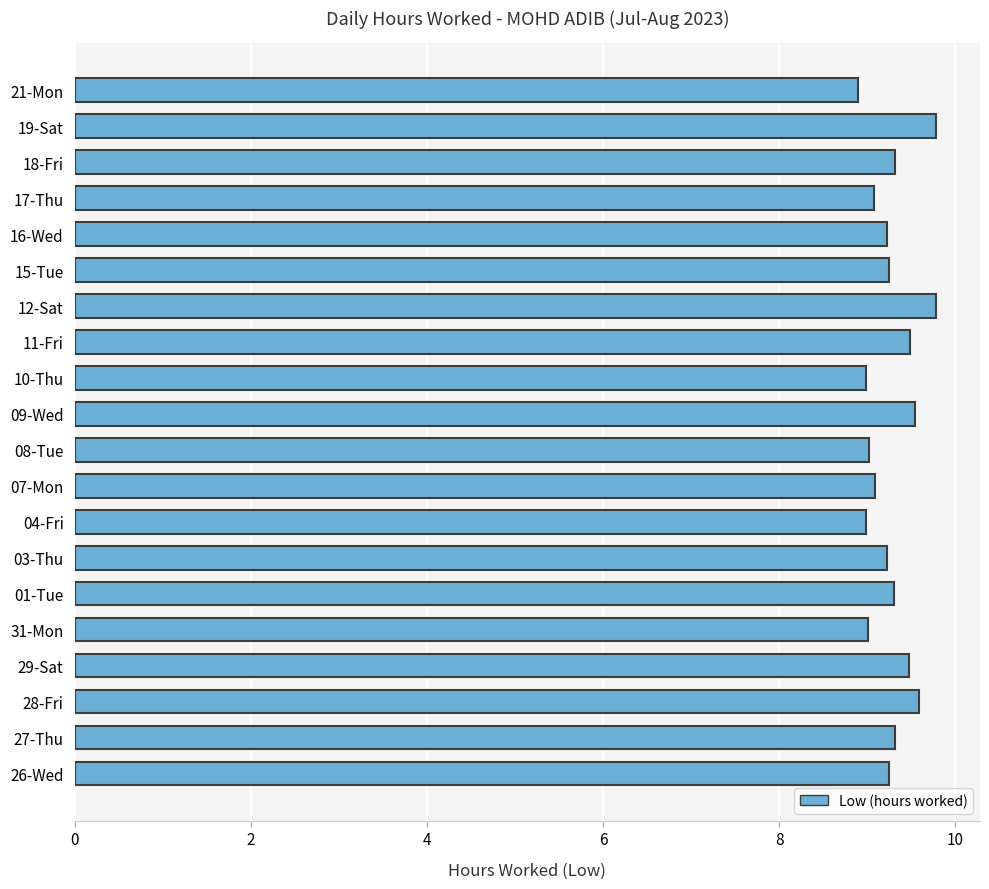

What is the minimum value shown in the chart?

8.9